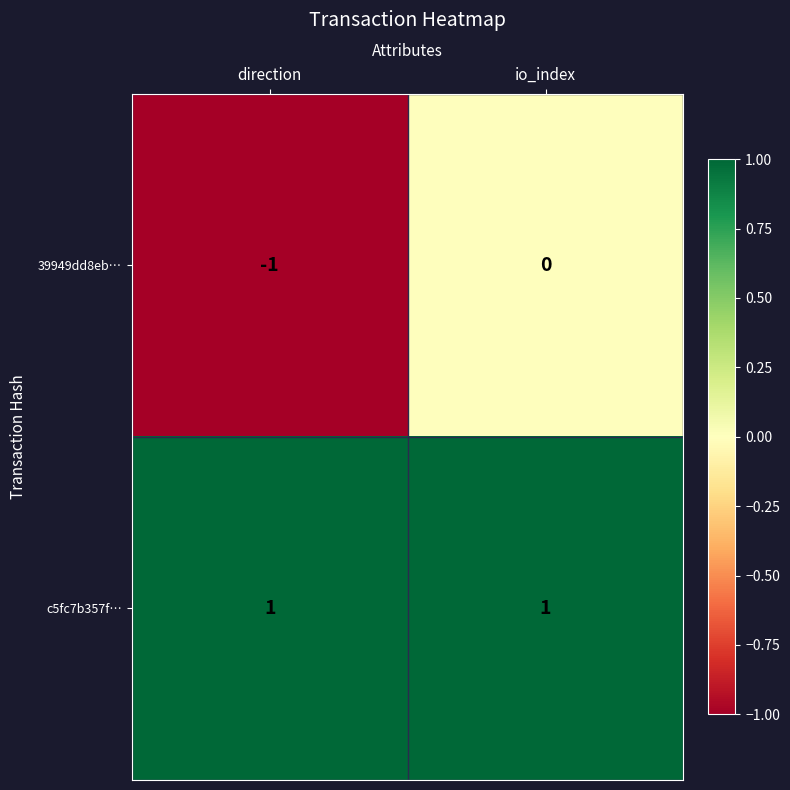

Which series has the largest range (max minus min)?

39949dd8eb…